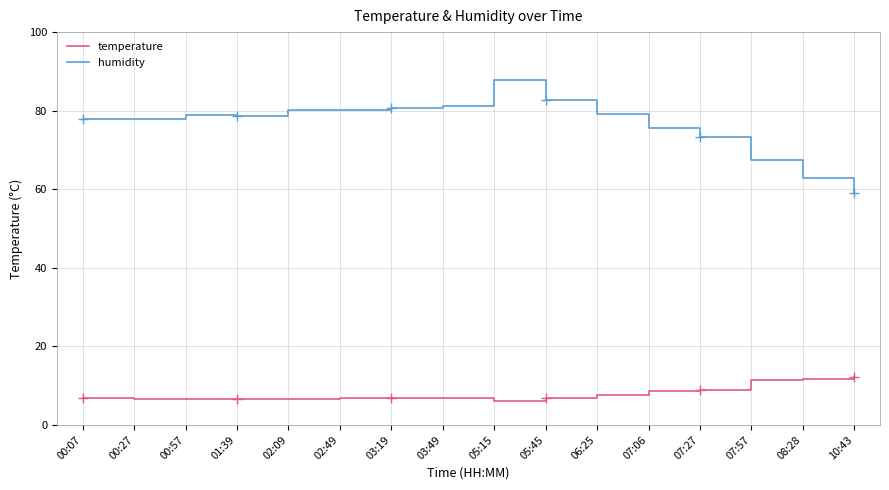

Where is the first local maximum for temperature?

00:57